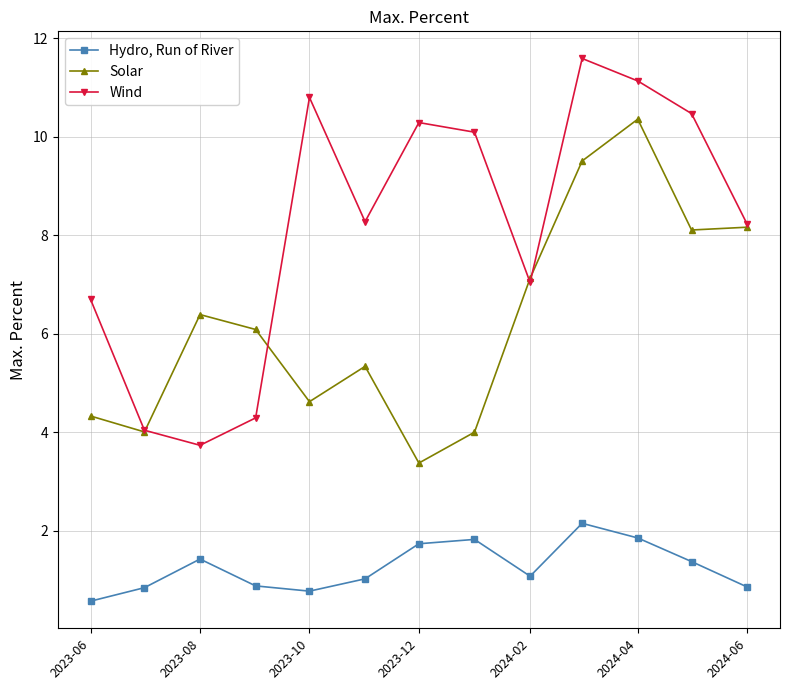

What is the lowest value of the Solar series?

3.4